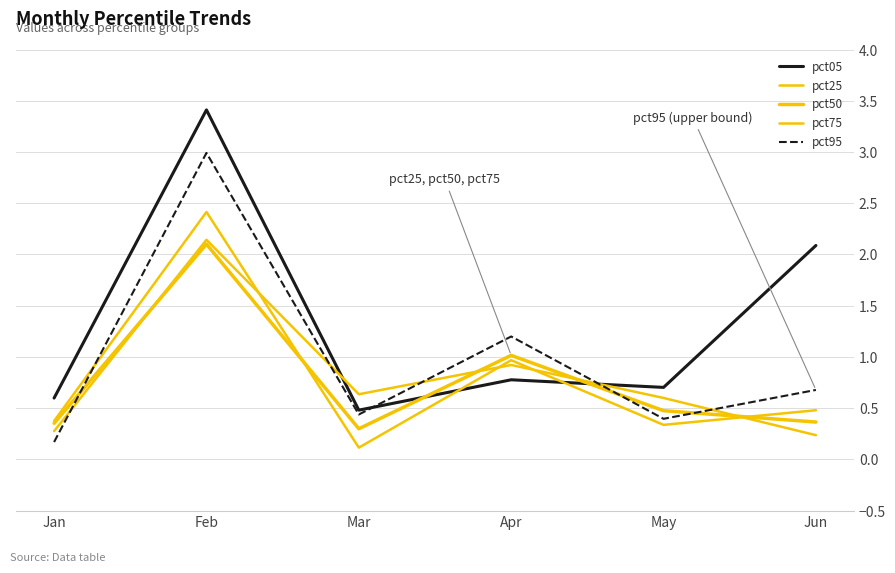

Which series has the largest total across all categories?

pct05